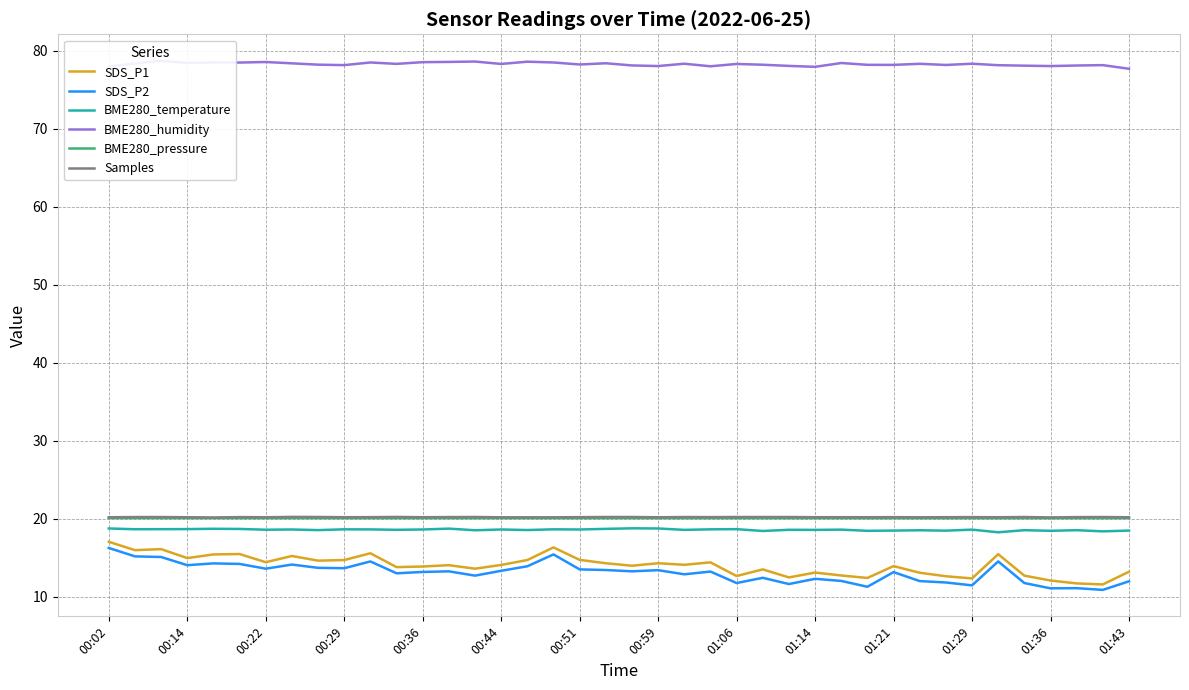

True or false: BME280_temperature and BME280_humidity cross at least once.

False